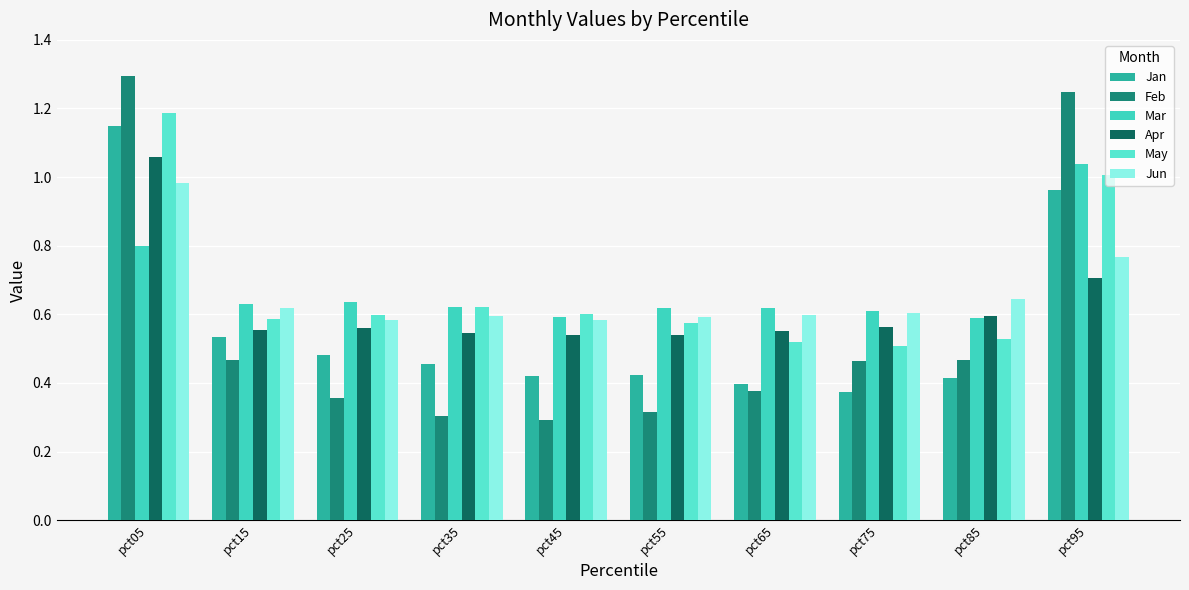

How many distinct data groups are displayed?

6